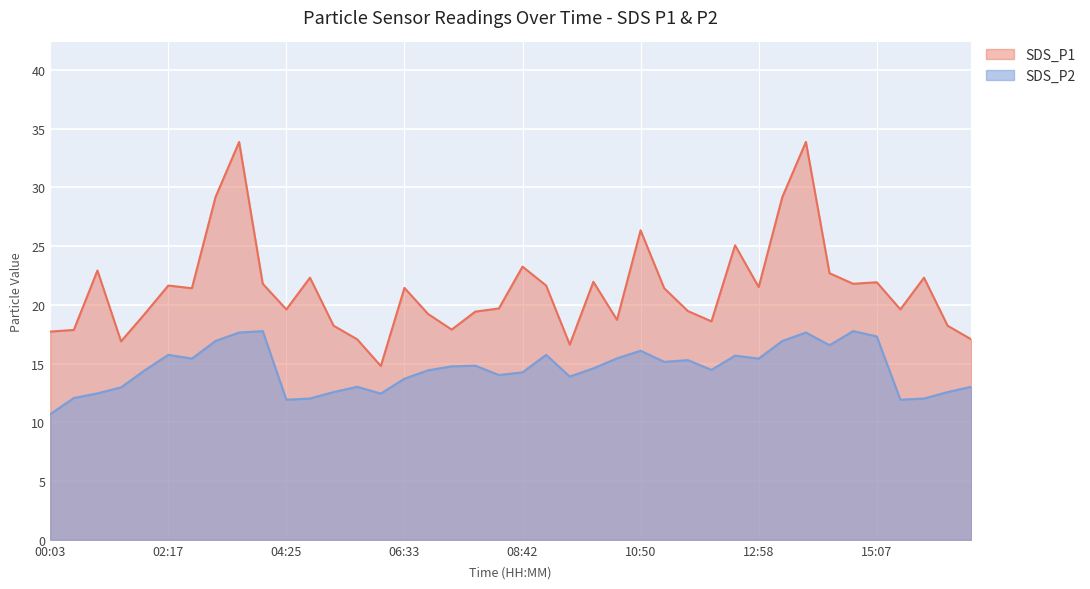

What is the greatest value displayed?

33.9